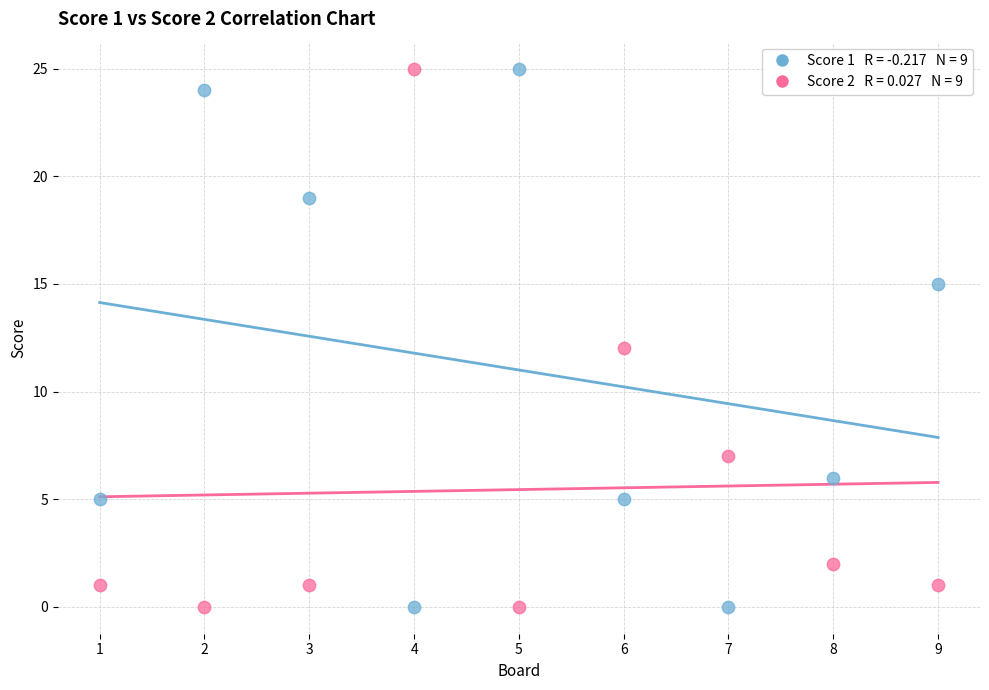

Across all data points, what is the range of Y values (max minus min)?

25